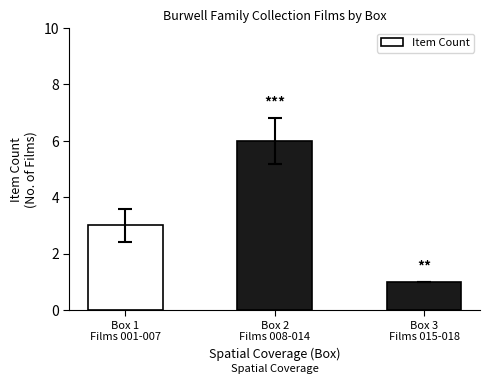

What is the value of the 2nd bar from the left?

6